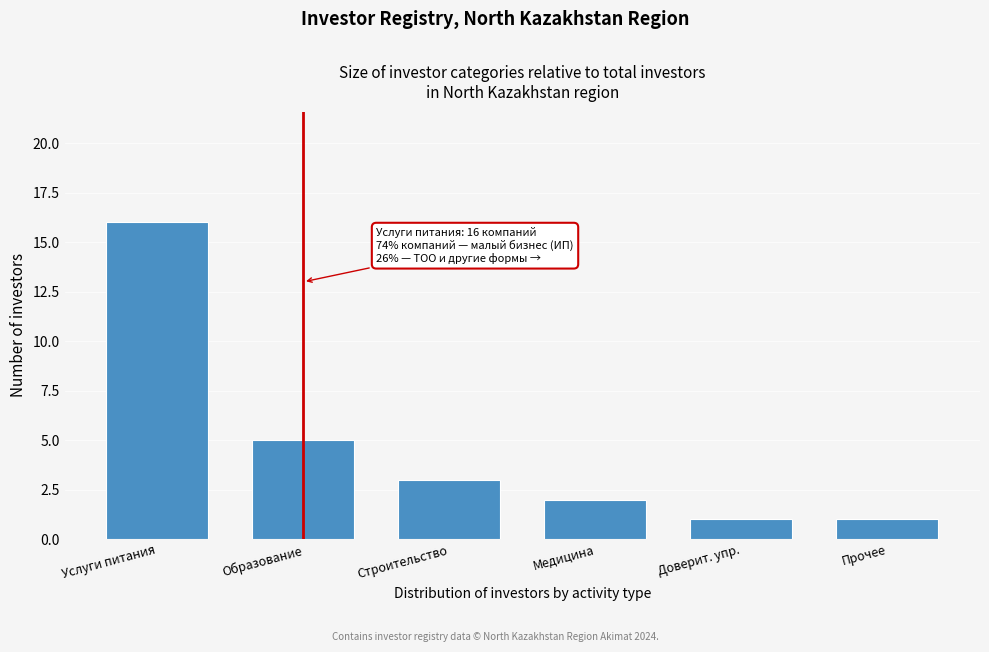

Reading left to right, extract all data points from this chart.

Услуги питания=16	Образование=5	Строительство=3	Медицина=2	Доверит. упр.=1	Прочее=1